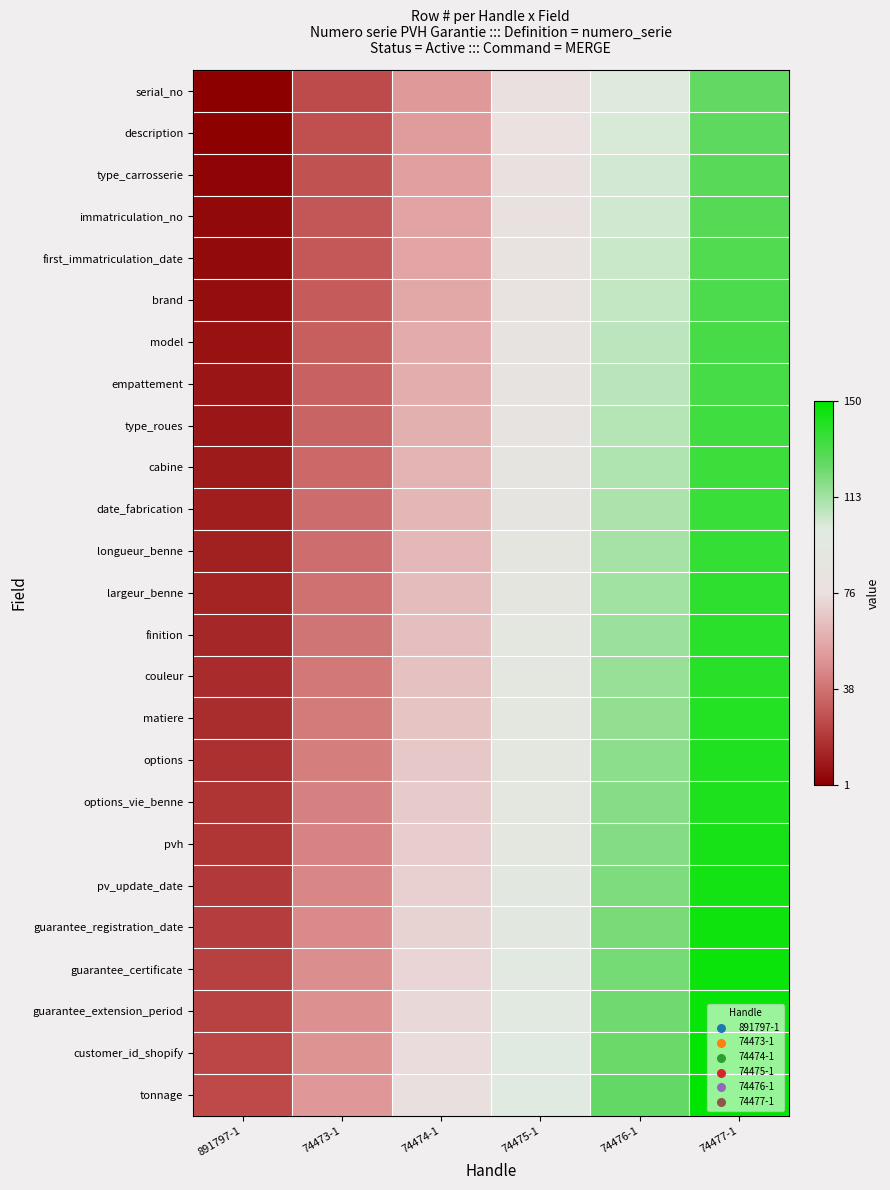

Which series has the widest spread of values?

serial_no